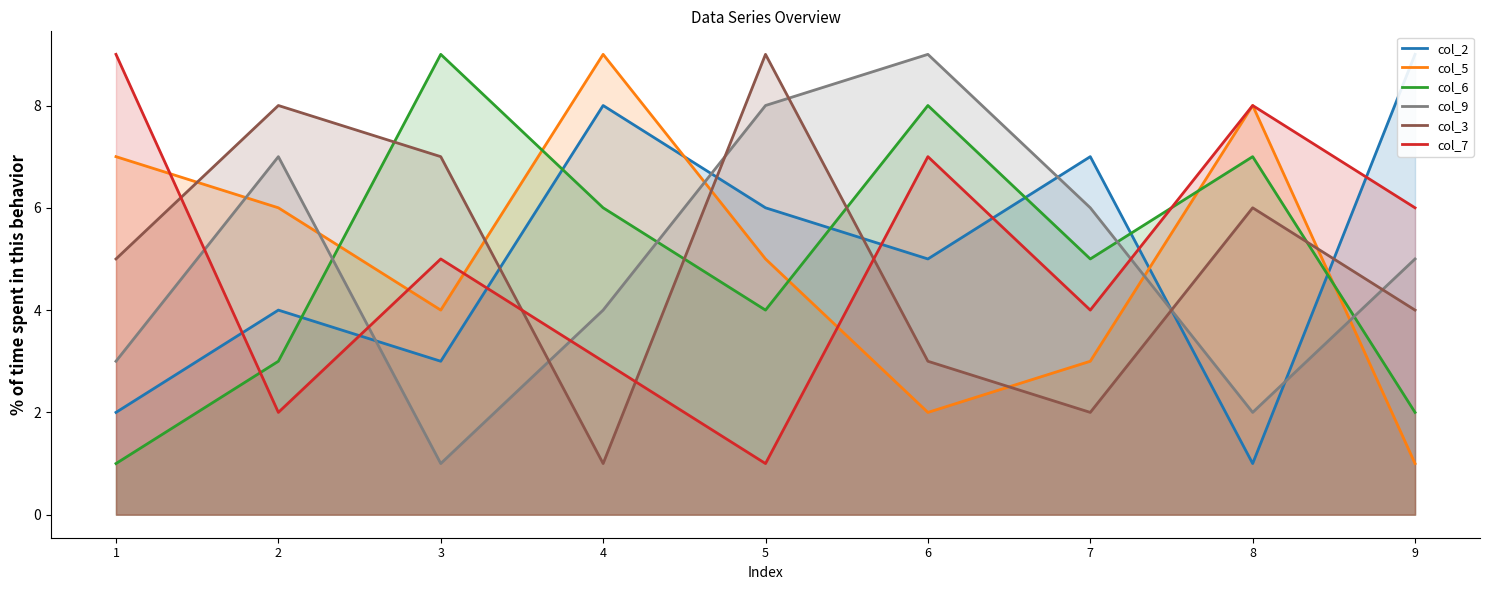

What is the average value of the col_2 series?

5